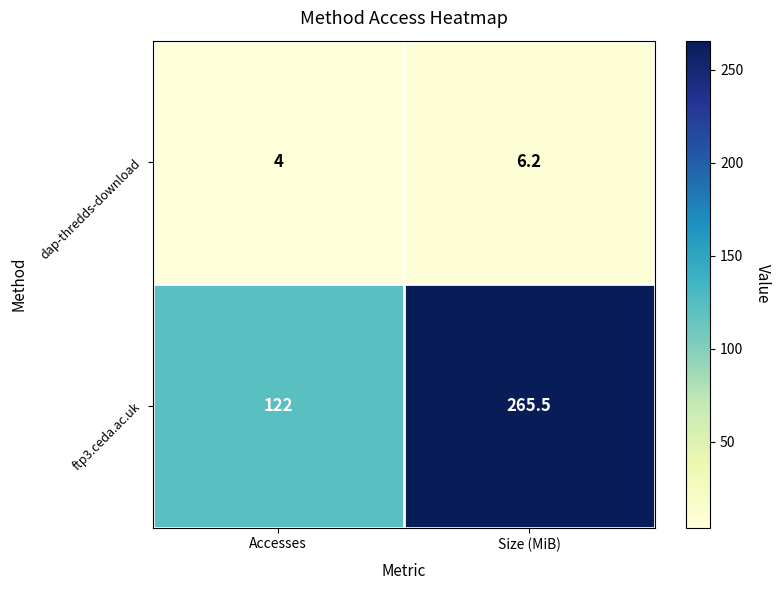

The value of ftp3.ceda.ac.uk at Size (MiB) is 392.9. True or false?

False